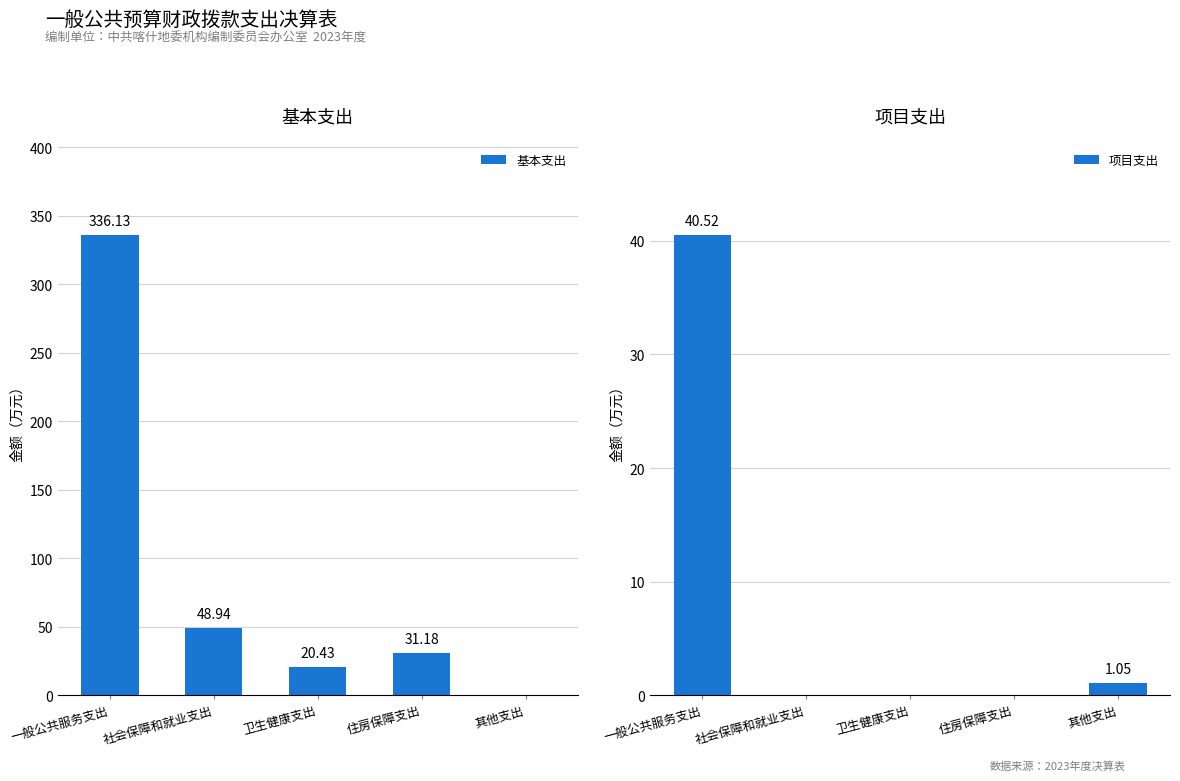

True or false: 基本支出 has a value of 48.9 at 社会保障和就业支出.

True